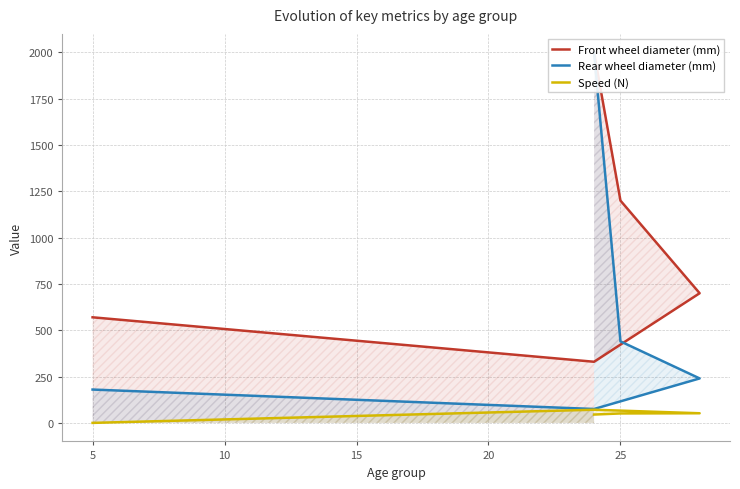

What is the sum of all Front wheel diameter (mm) values?

4800